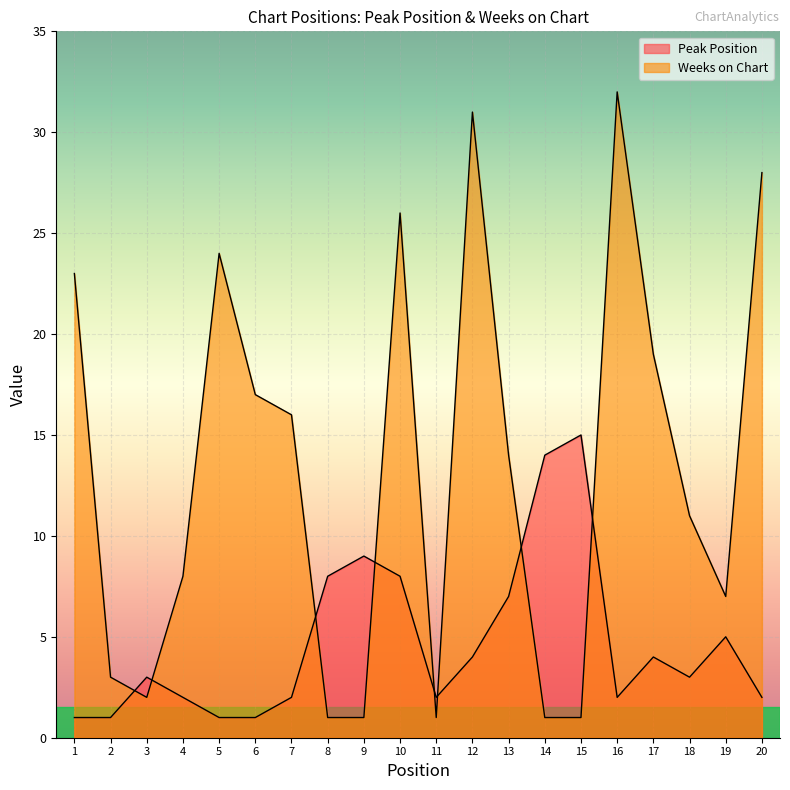

Which series ends up on top after the final intersection of Peak Position and Weeks on Chart?

Weeks on Chart